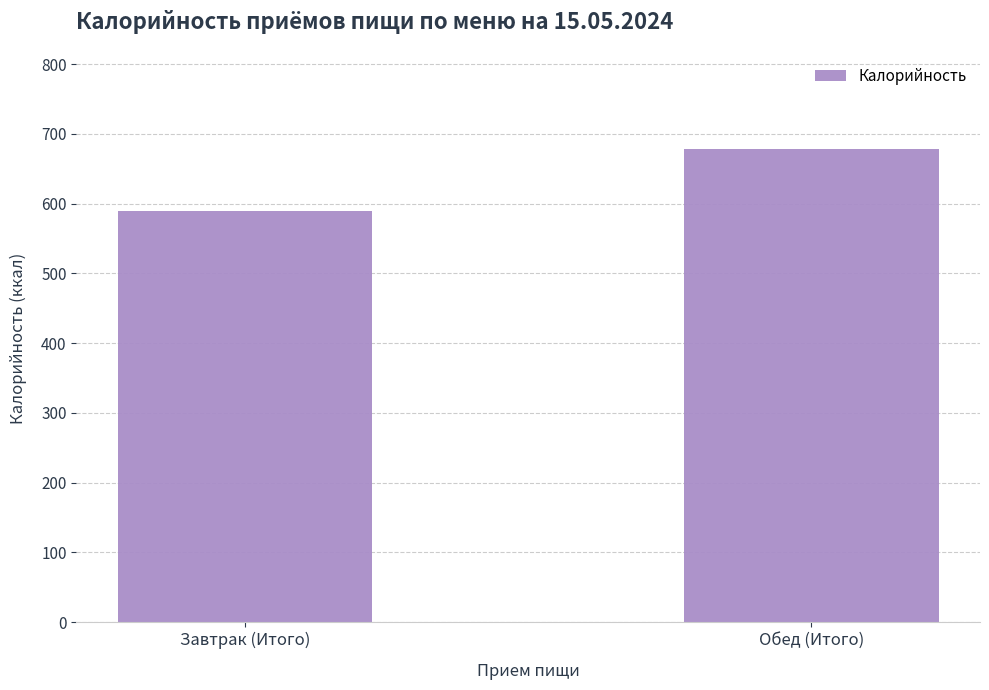

List the labels in order of value, largest first.

Обед (Итого), Завтрак (Итого)